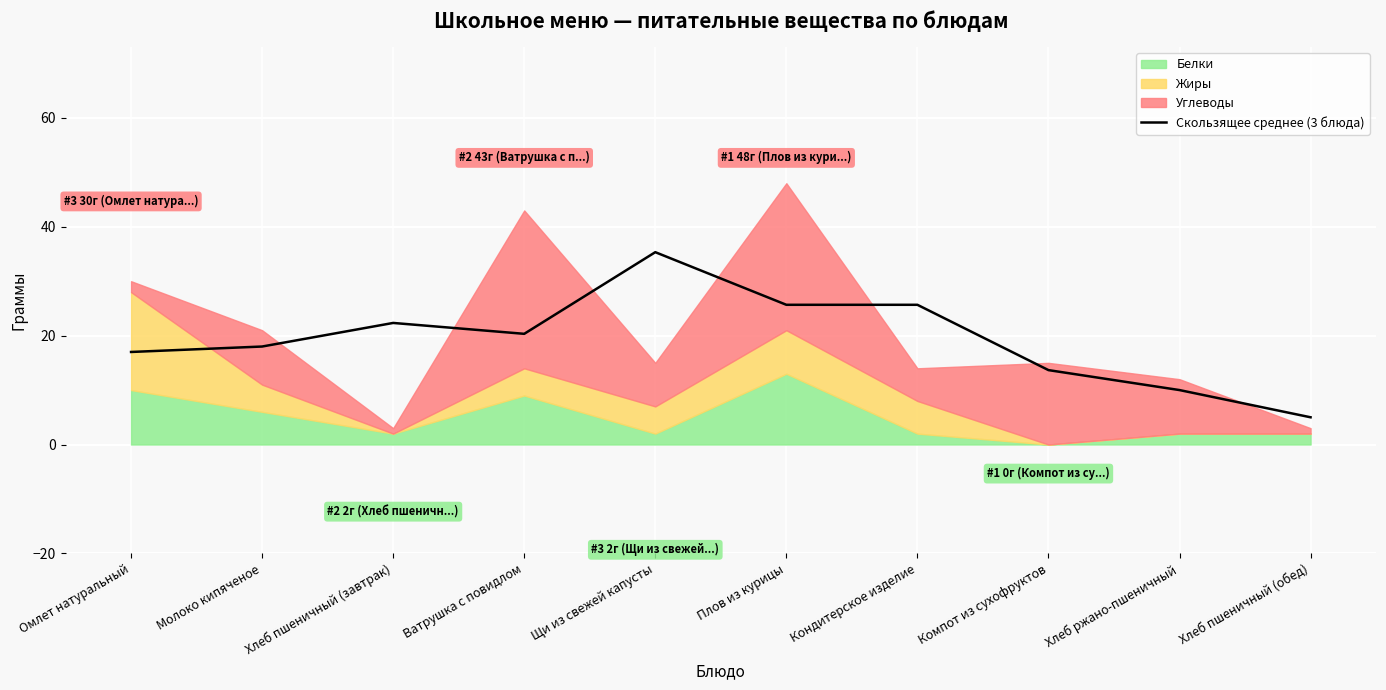

Reading right to left, extract all data points from this chart.

Хлеб пшеничный (обед)=5.0	Хлеб ржано-пшеничный=10.0	Компот из сухофруктов=13.7	Кондитерское изделие=25.7	Плов из курицы=25.7	Щи из свежей капусты=35.3	Ватрушка с повидлом=20.3	Хлеб пшеничный (завтрак)=22.3	Молоко кипяченое=18.0	Омлет натуральный=17.0